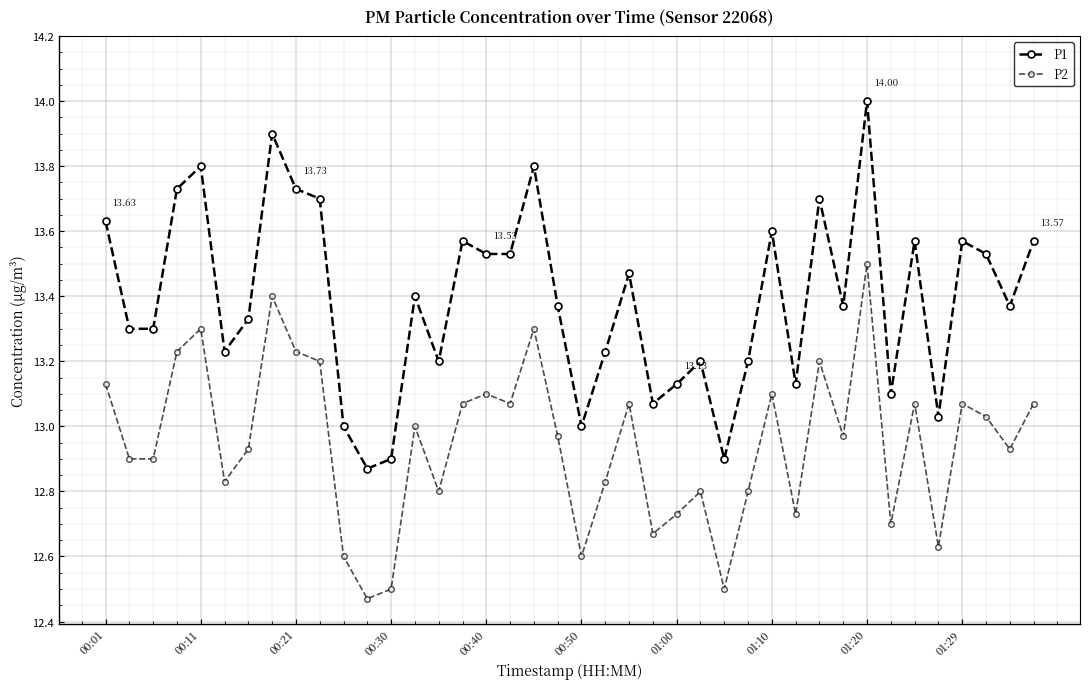

How many interior local peaks does the P1 series have?

12